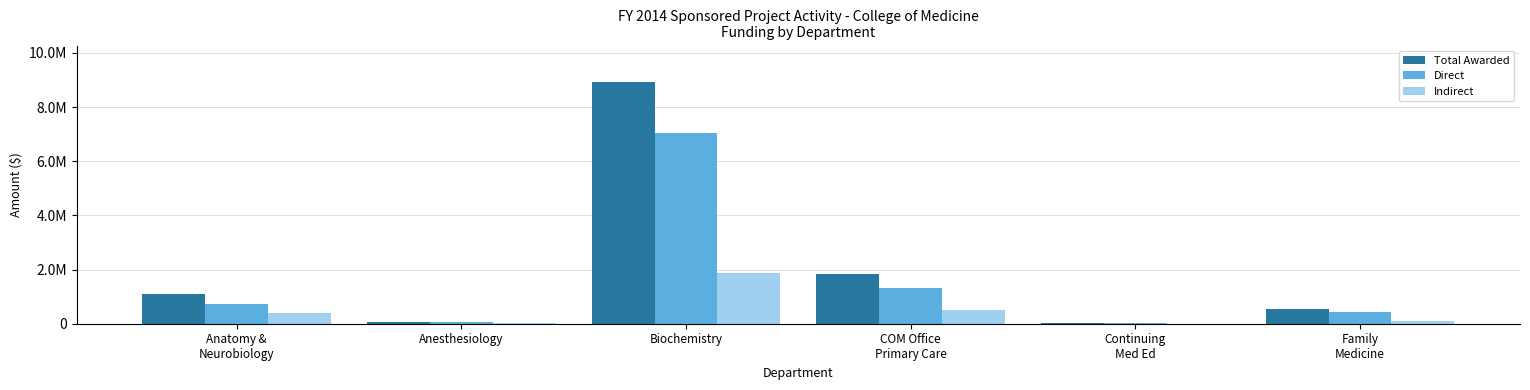

What is the value of the Total Awarded bar at the 1st from the left?

1112869